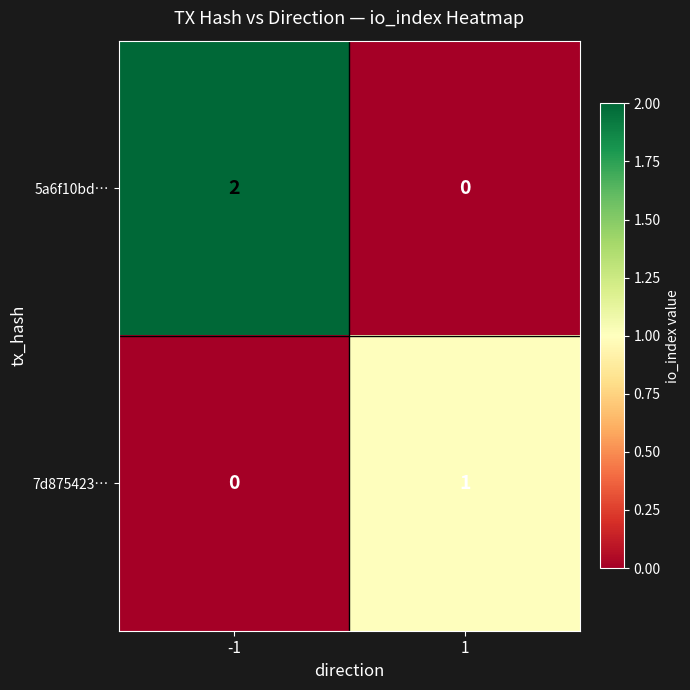

At which category does the chart reach its peak across all series?

-1